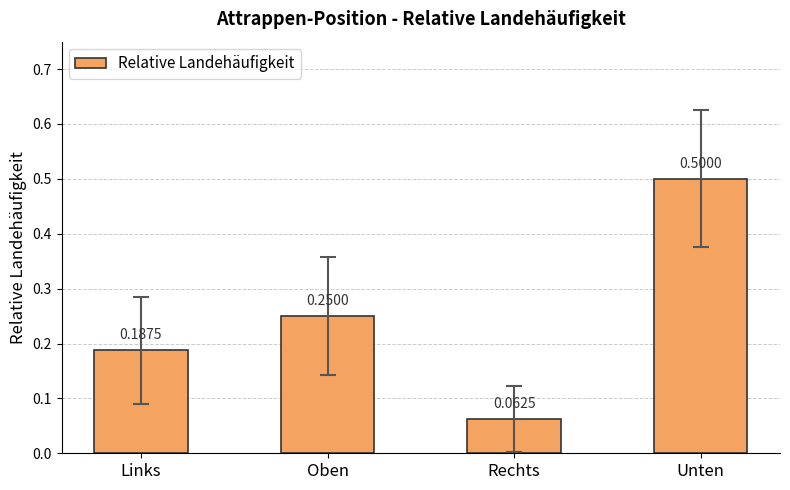

What is the difference between the maximum and minimum values?

0.4